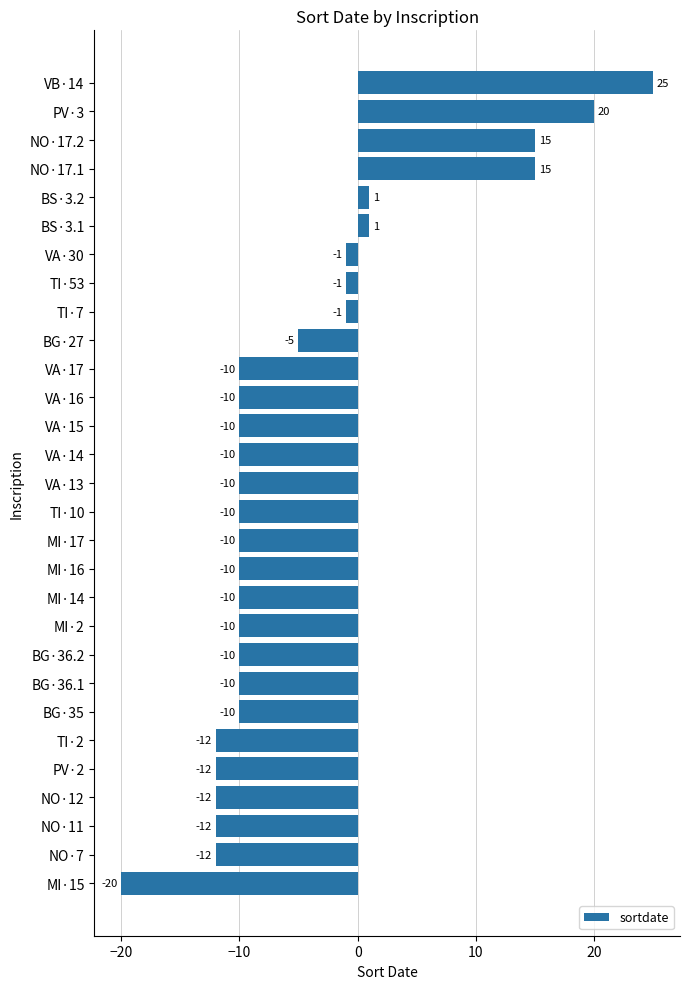

How many negative values are there?

23